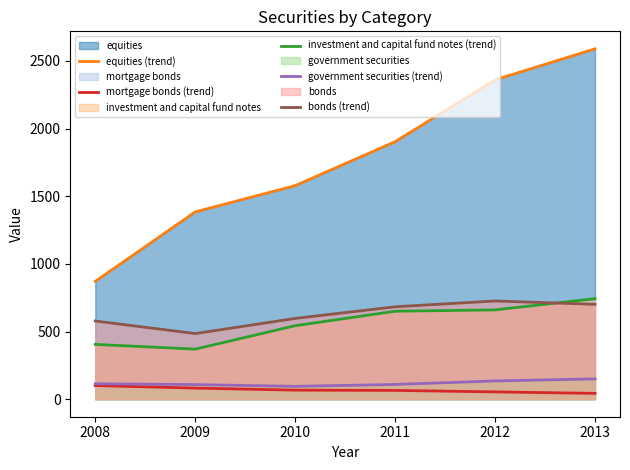

How many lines are shown in the chart?

5